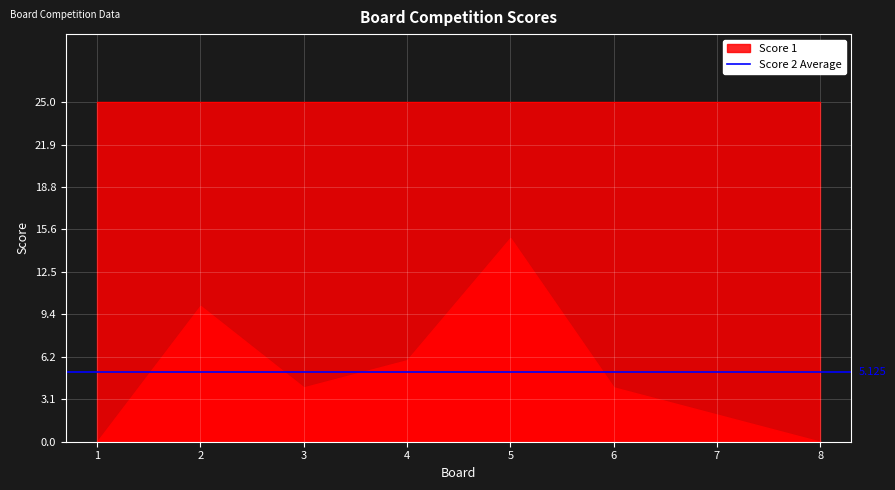

List the series in order of their overall mean, lowest first.

Score 2, Score 1